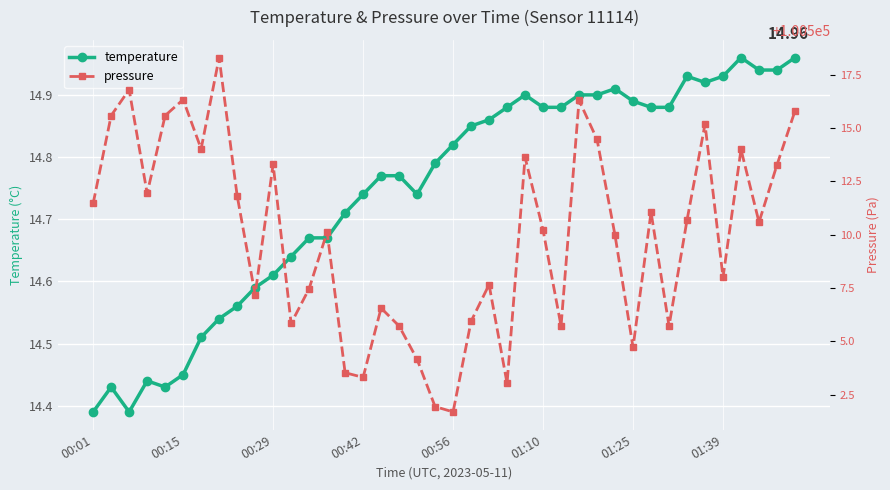

What is the minimum value shown in the chart?

14.4